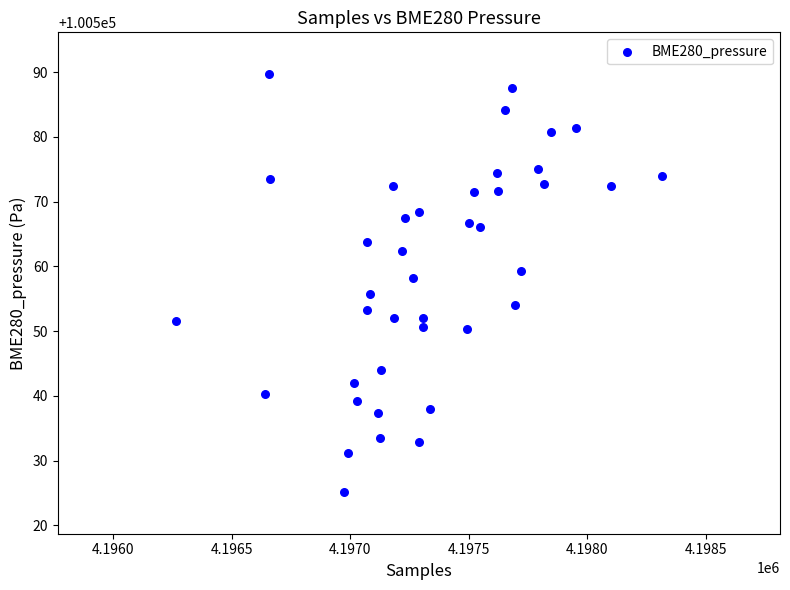

What is the range of Y values (max minus min)?

64.5